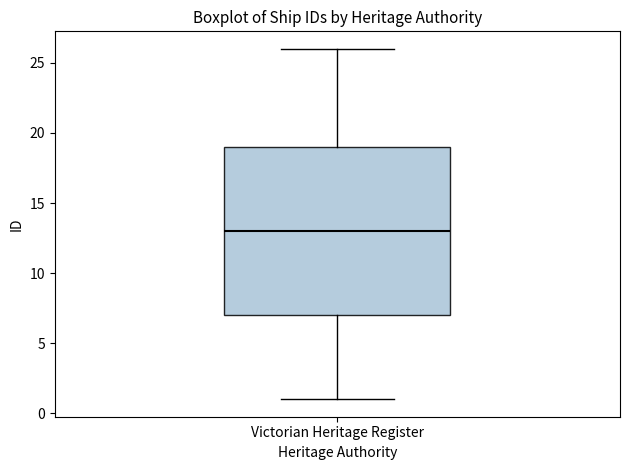

Where is the lower edge of the box for Victorian Heritage Register on the y-axis? The values are not printed on the chart, so give them approximately, as read against the axis.

7